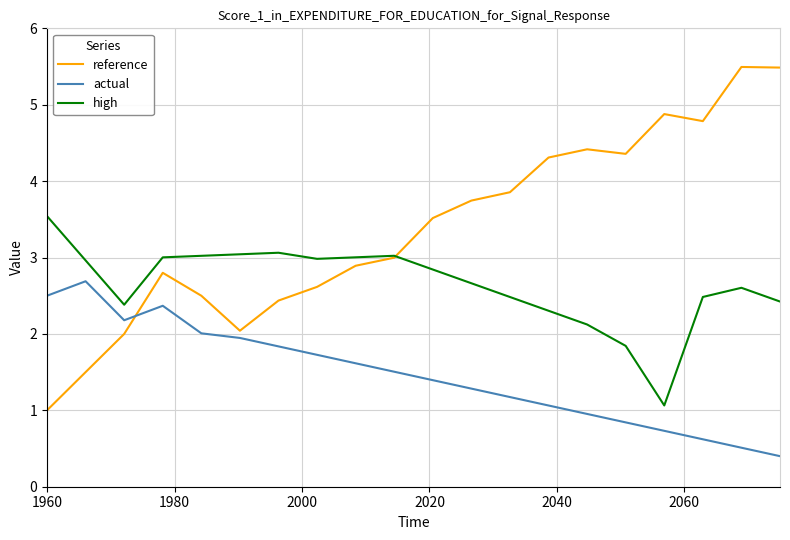

Which series has the largest total across all categories?

reference